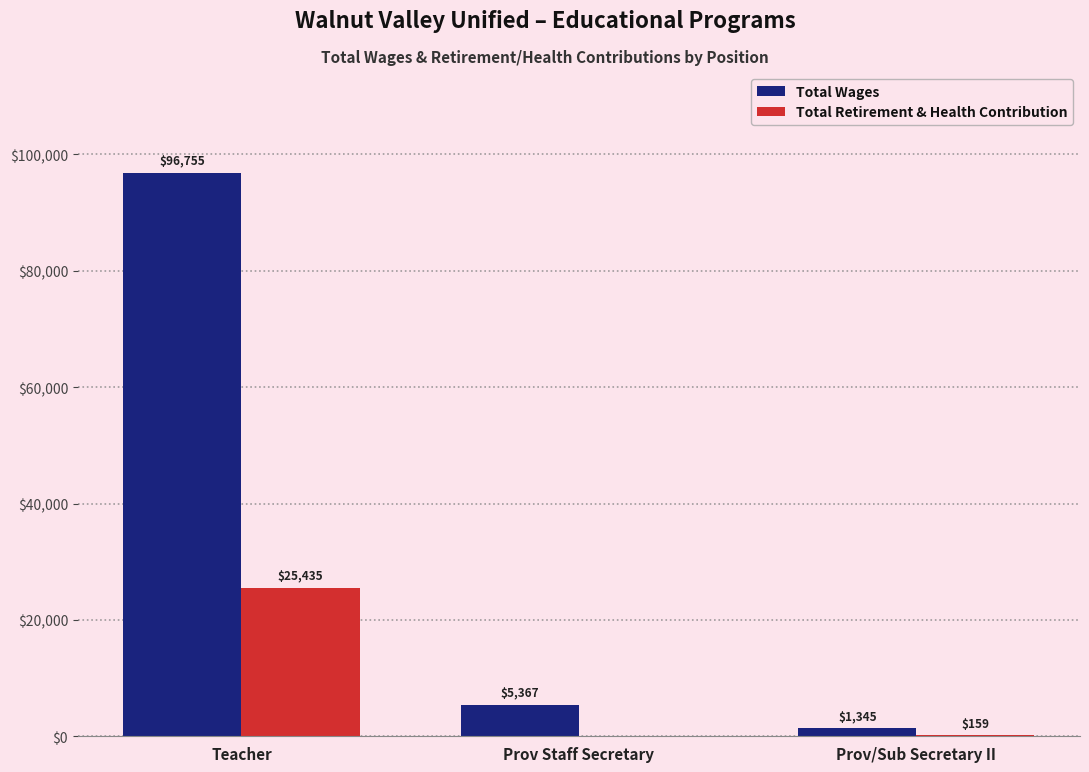

Read the Total Retirement & Health Contribution value at Prov/Sub Secretary II, to the nearest 100.

200